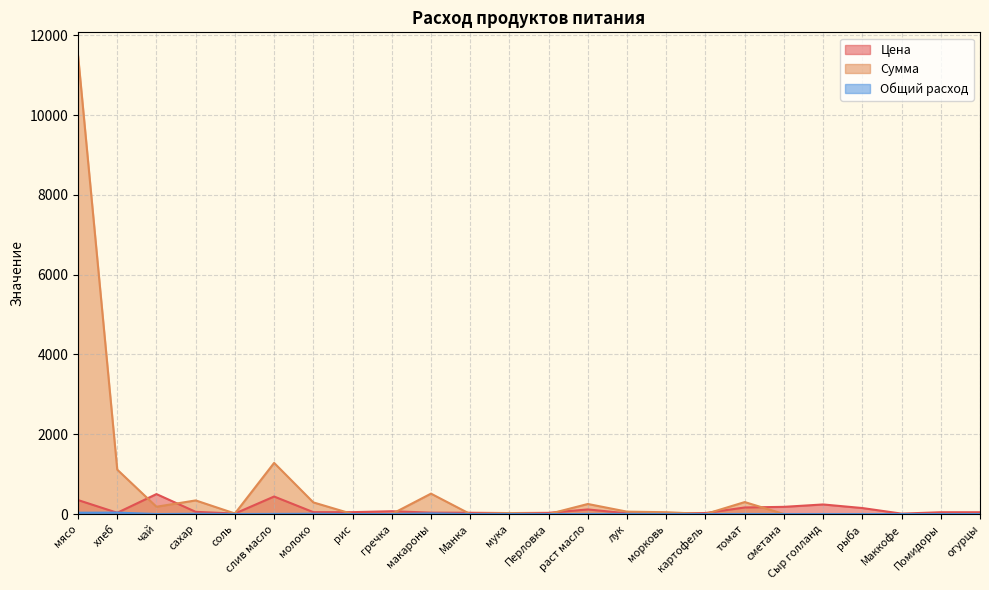

Does the chart display data point markers on the line(s)?

No